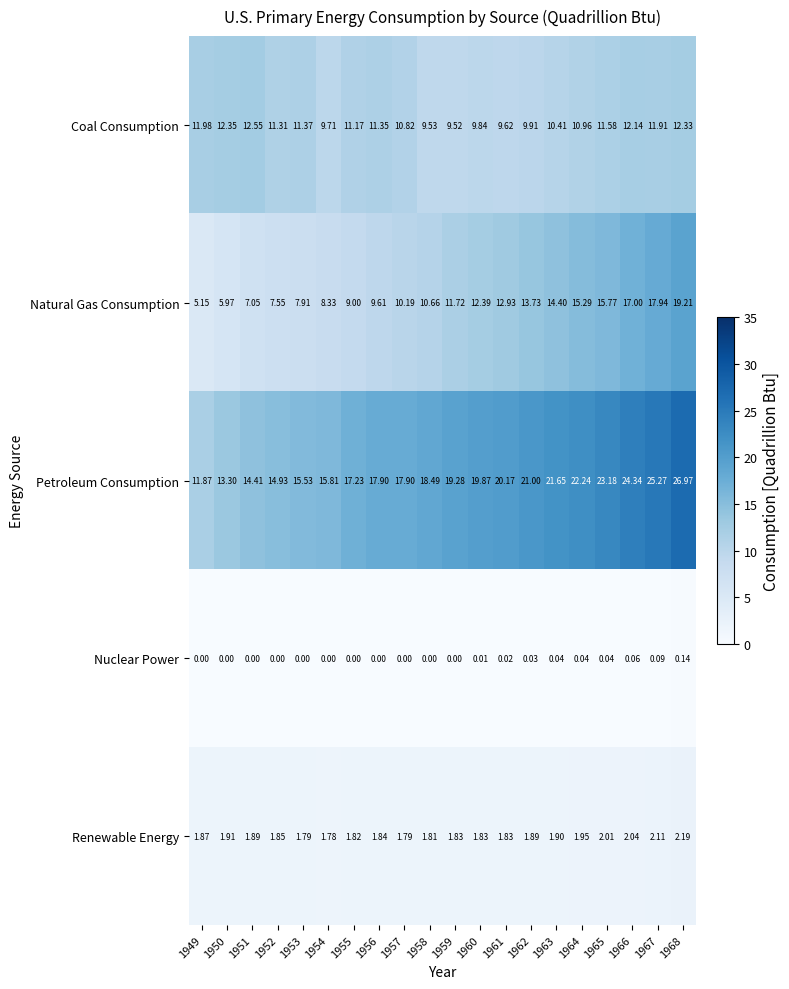

Which series changed the most between 1952 and 1968?

Petroleum Consumption